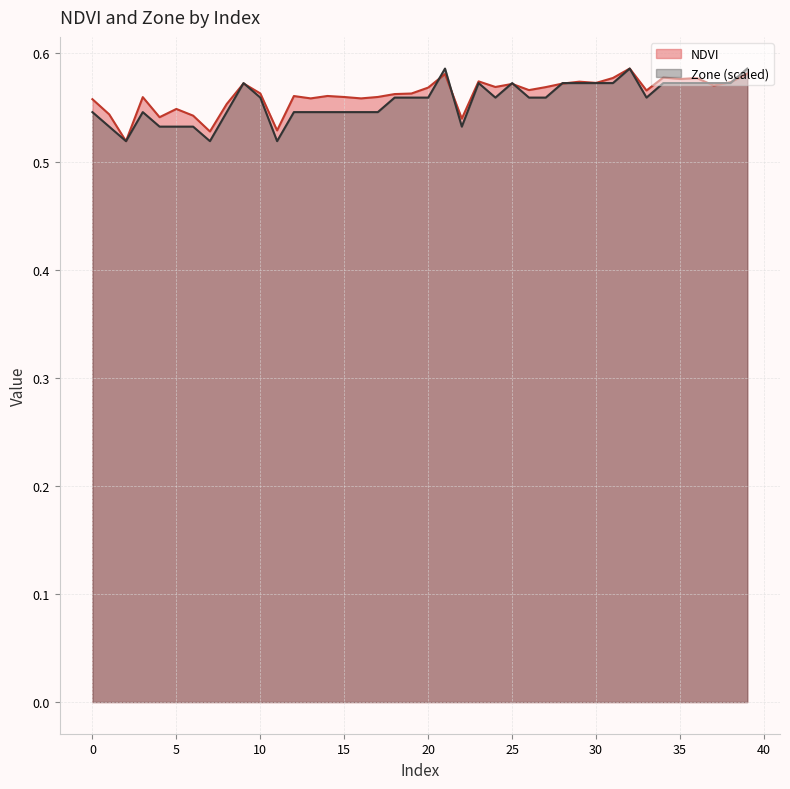

How many interior local peaks does the NDVI series have?

12